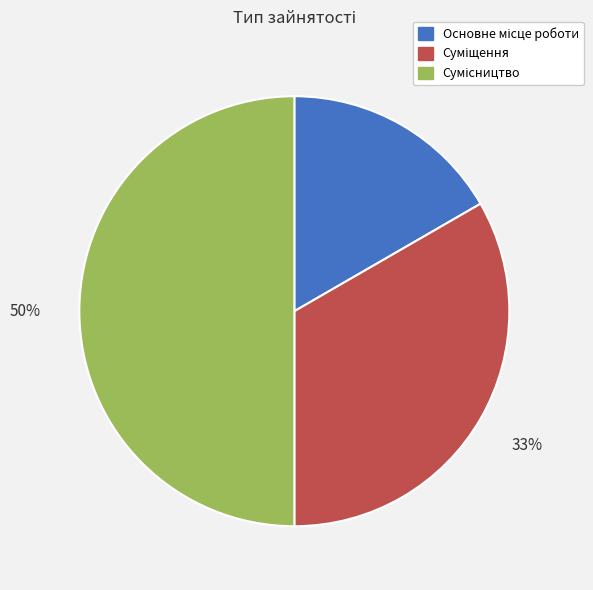

To the nearest percent, what is the difference between the largest and smallest slice percentages?

33%